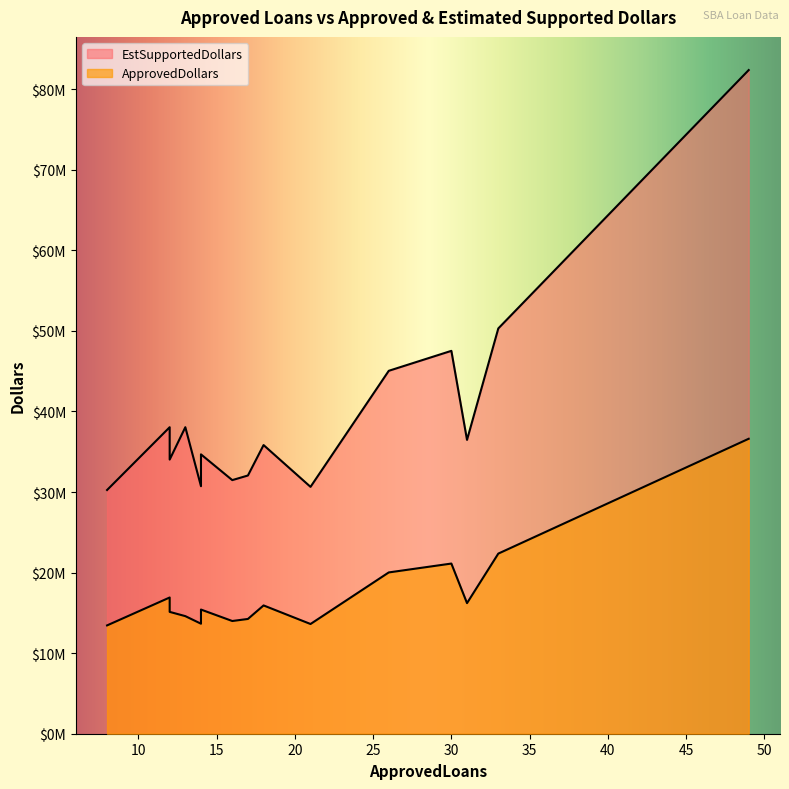

How many data points does each series have?

15